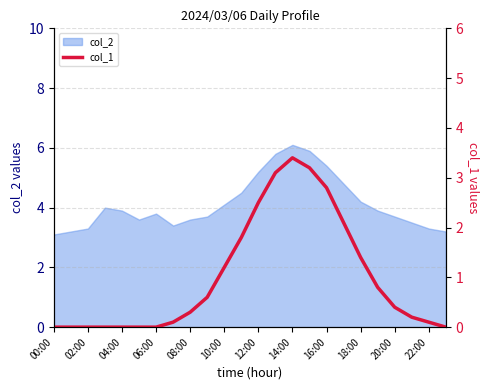

True or false: there are more than 0 points higher than both neighbors.

True